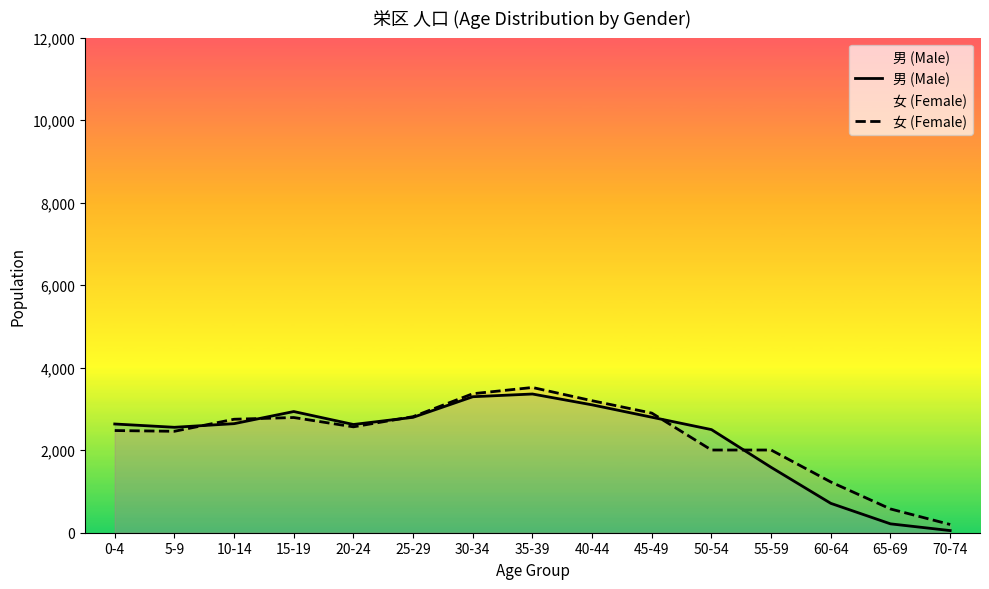

What position from the right is 5-9?

14